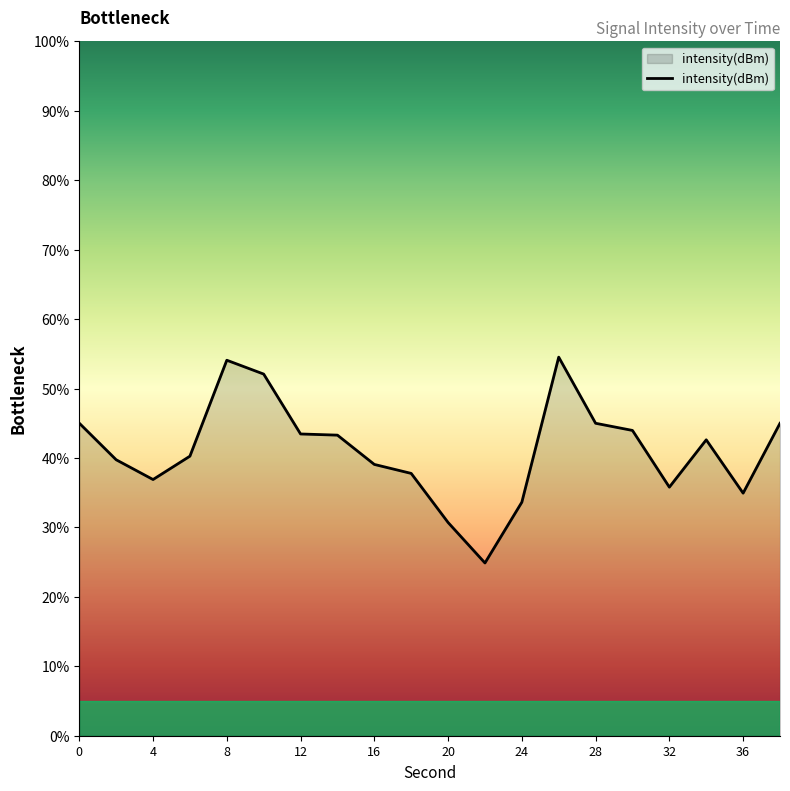

What is the difference between the maximum and minimum values?

29.6